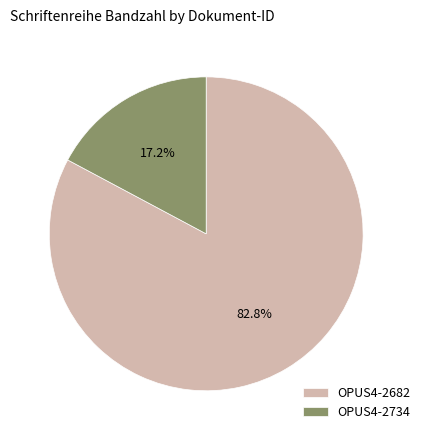

To the nearest percent, what is the difference between the OPUS4-2734 and OPUS4-2682 slice percentages?

66%